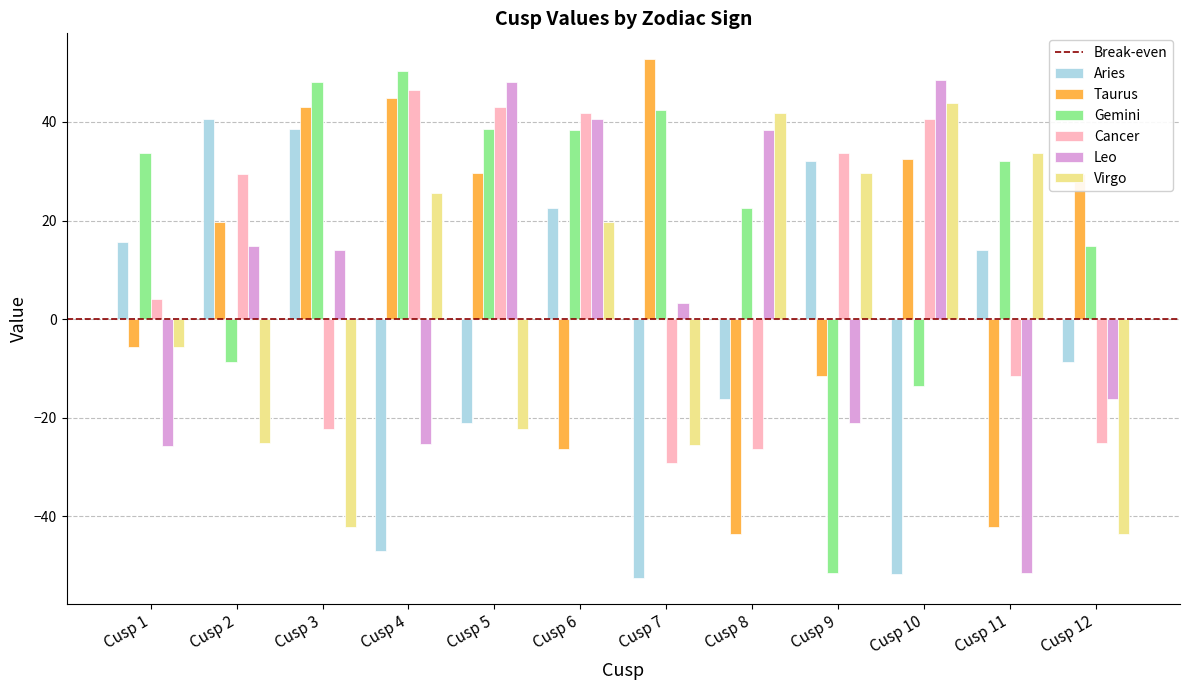

How many data points does each series have?

12